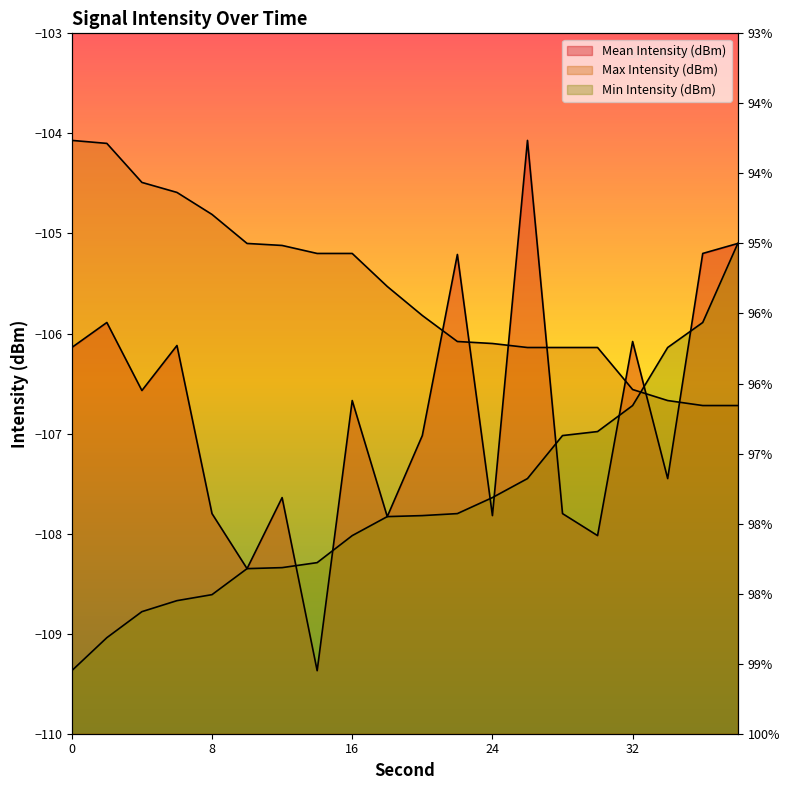

True or false: Max Intensity (dBm) has more than 1 interior local peaks.

False